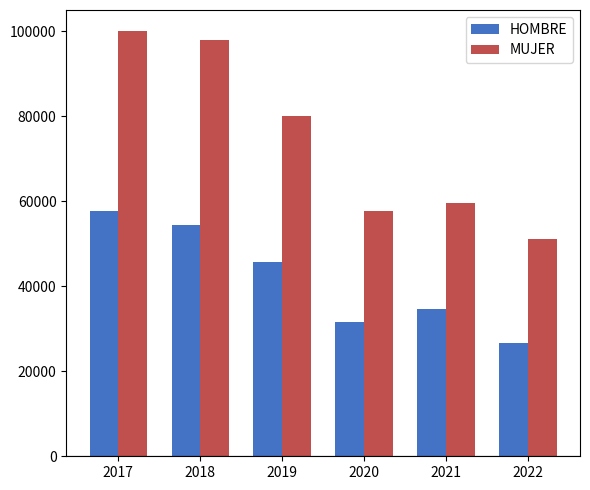

How many bars are there in each group?

2